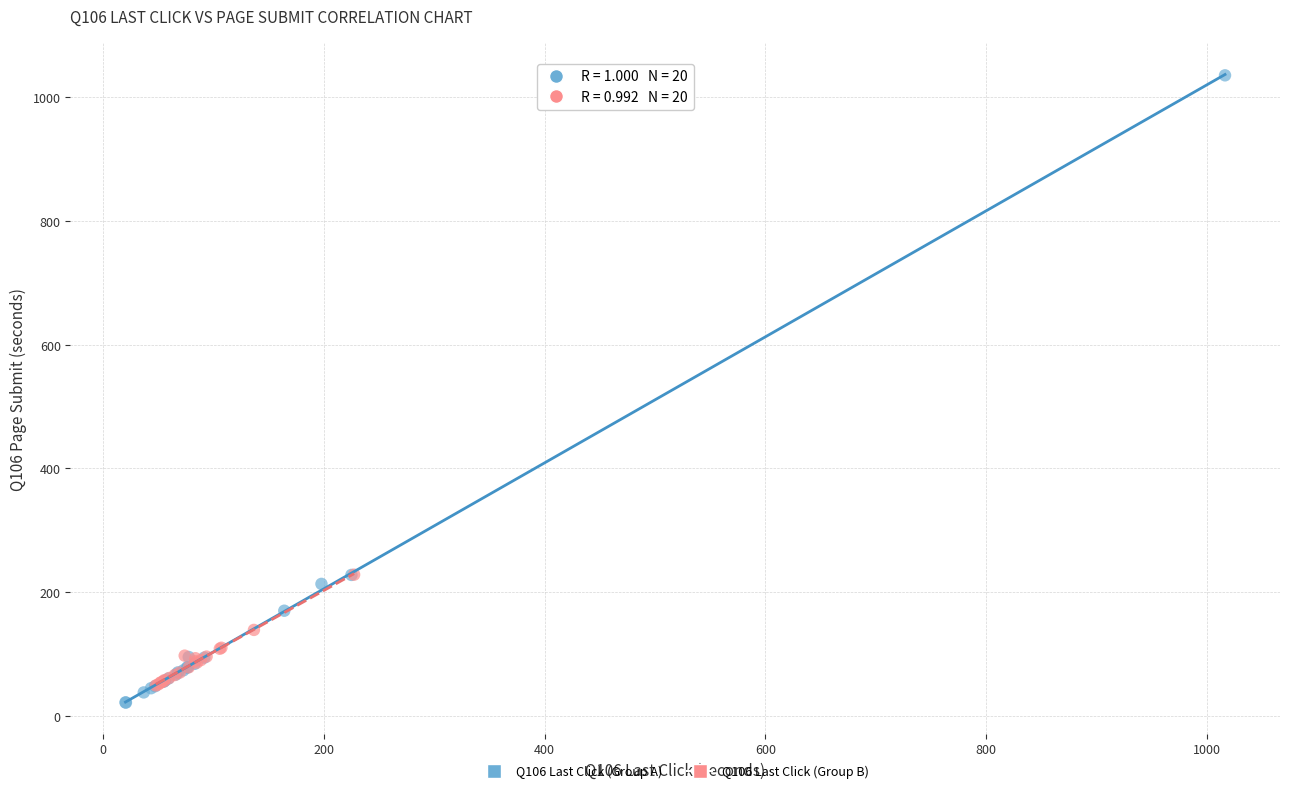

Which series contains the highest Y value?

Q106 Last Click (Group A)